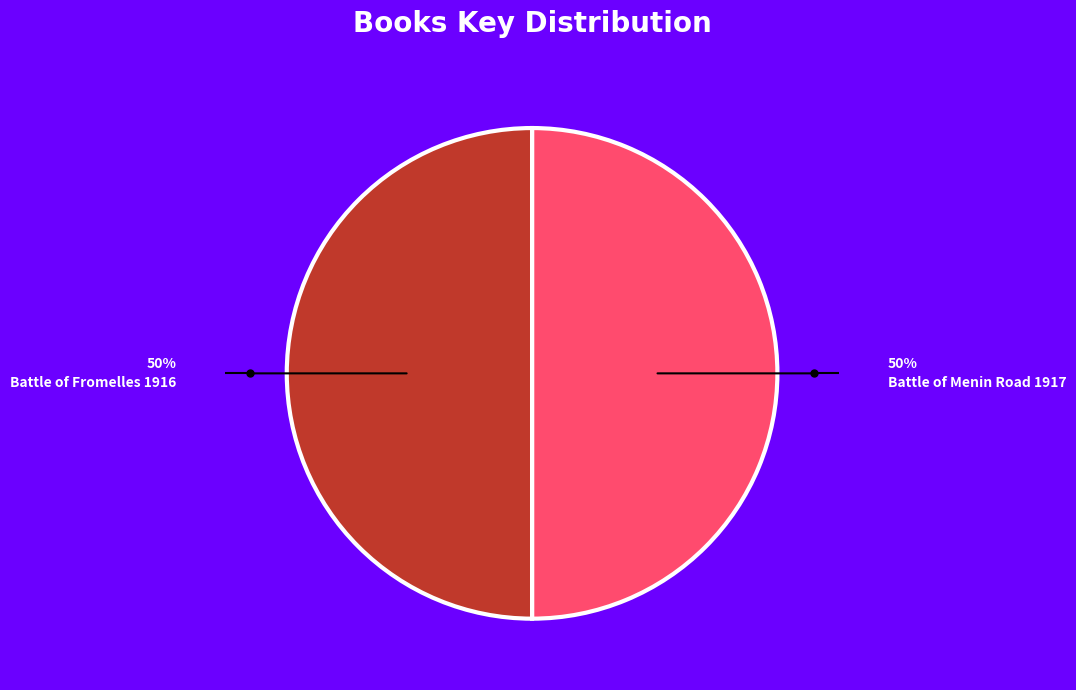

What is the ratio of the value at Battle of Menin Road 1917 to the value at Battle of Fromelles 1916?

1.0